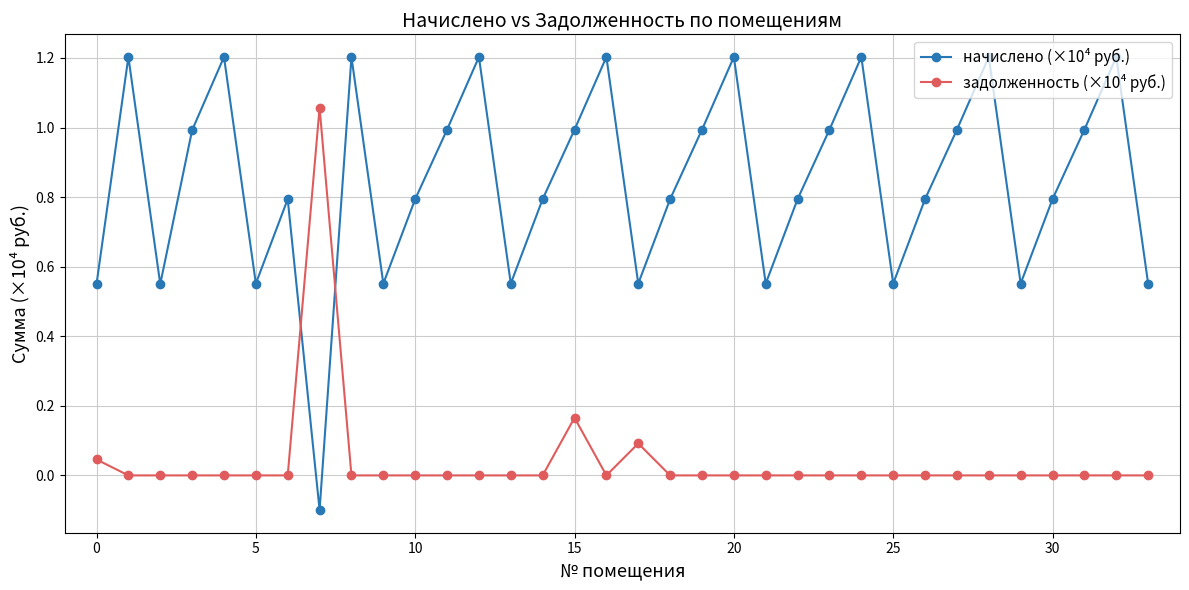

What is the greatest value displayed?

1.2